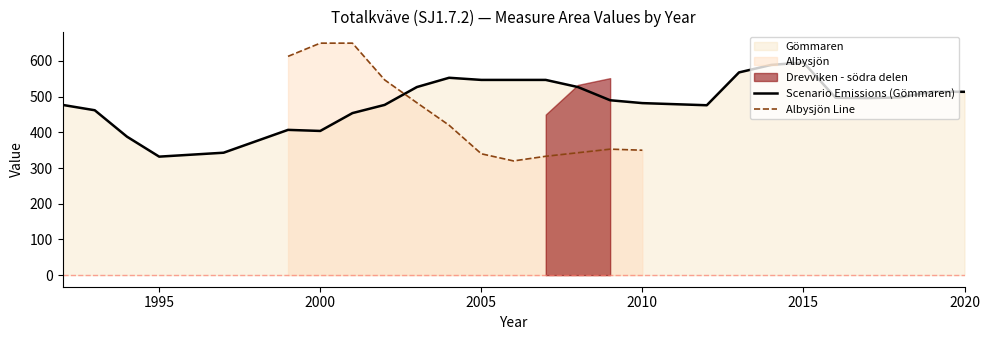

Is it true that Scenario Emissions (Gömmaren) equals 482.0 at 2010?

True